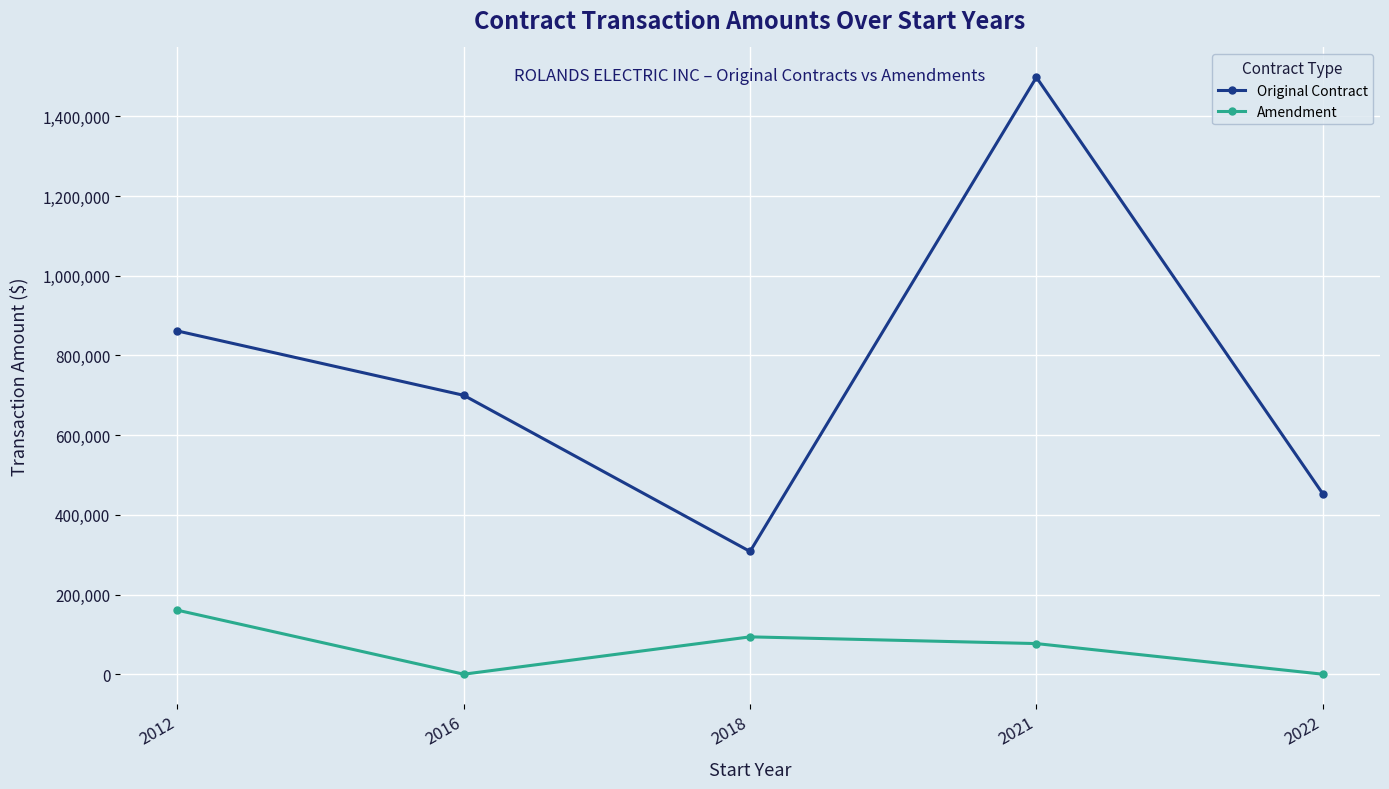

At 2021, list the series in order from largest to smallest.

Original Contract, Amendment